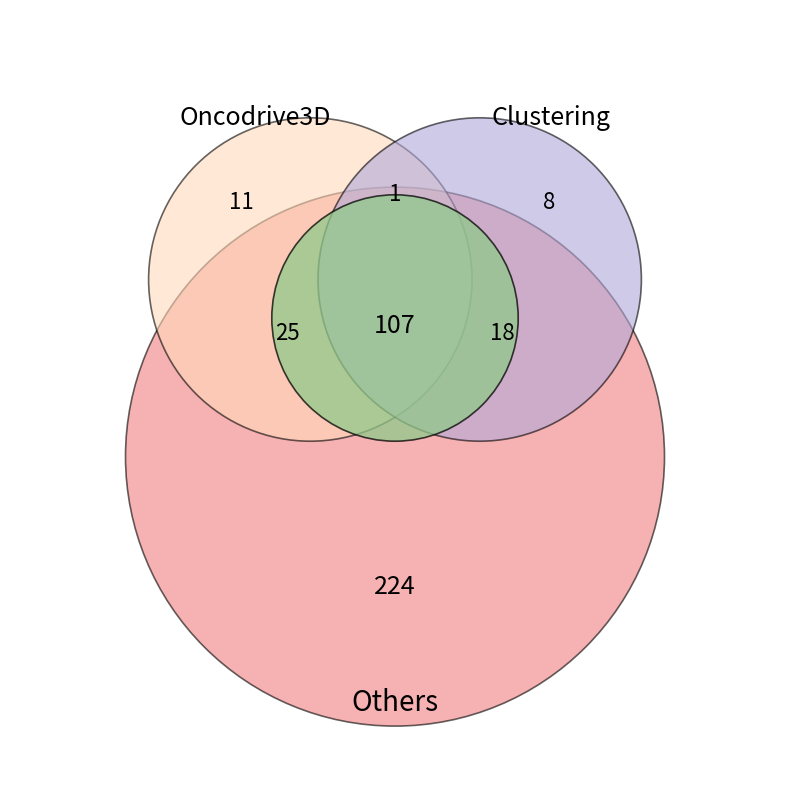

True or false: 25 accounts for 13% of the total.

False